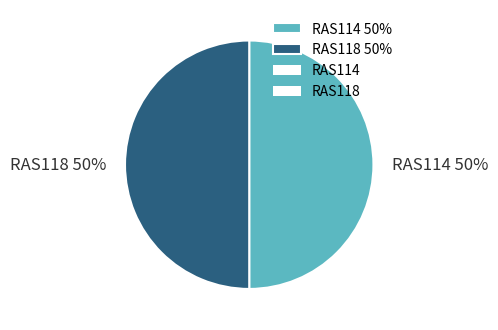

To the nearest percent, what is the combined percentage of RAS114 and RAS118?

100%